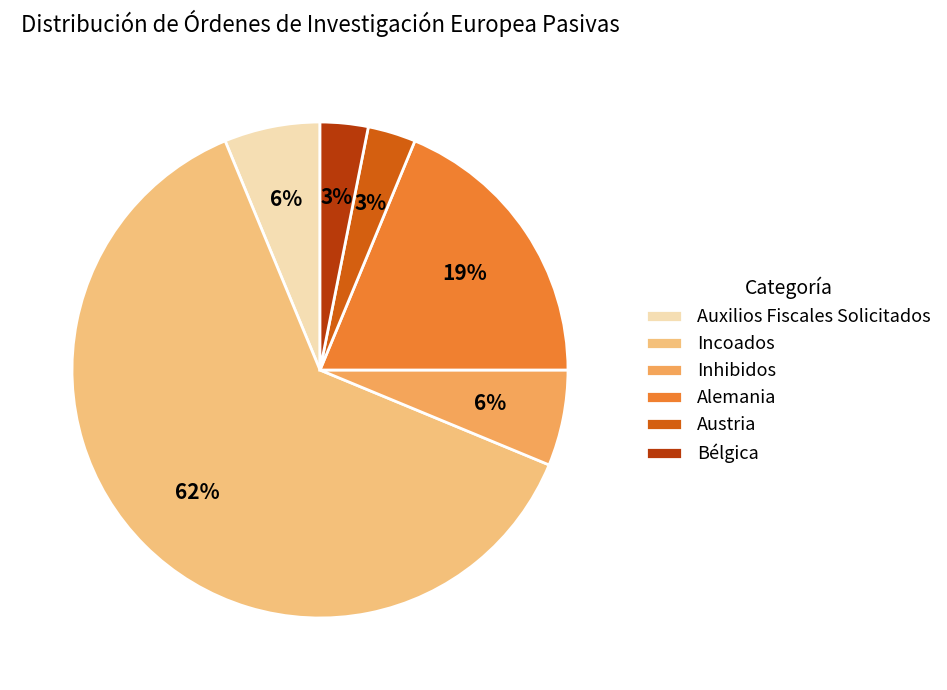

Which slice represents more than half of the pie?

Incoados